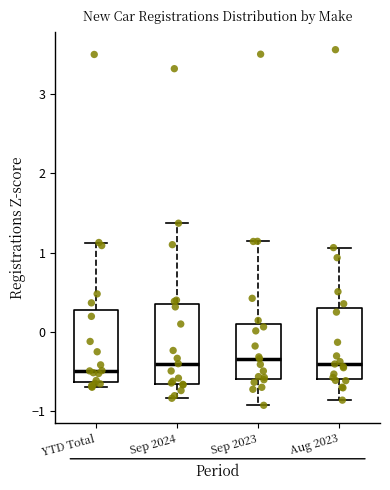

Where is the lower edge of the box for YTD Total on the y-axis? The values are not printed on the chart, so give them approximately, as read against the axis.

-0.6